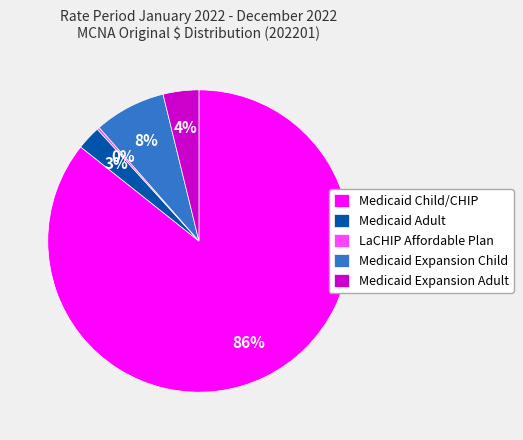

Does Medicaid Expansion Child account for over 50% of the chart?

No